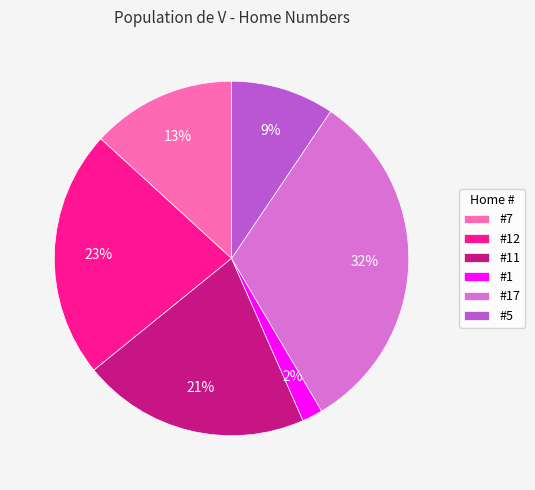

To the nearest percent, what percentage of the pie is #11?

21%